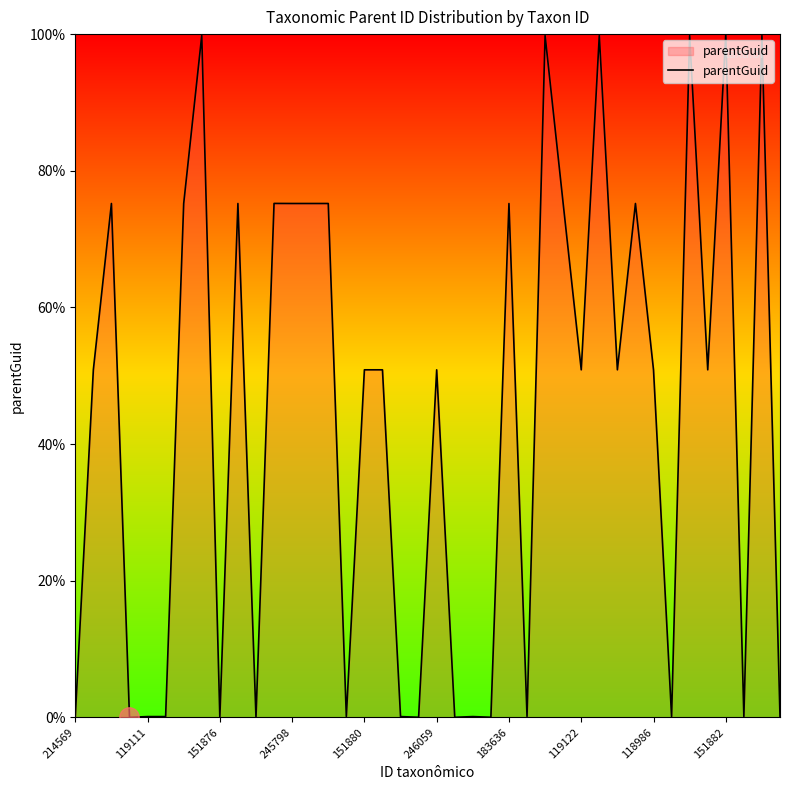

What is the difference between the maximum and minimum values?

100.0